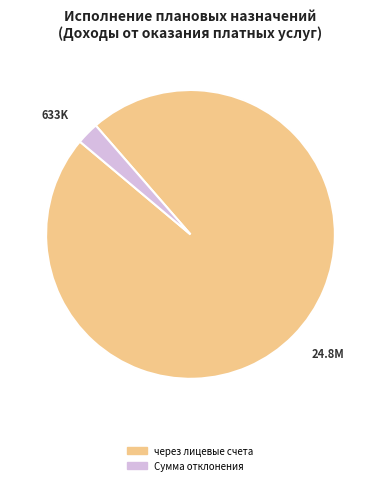

Is there a majority slice in this chart?

Yes